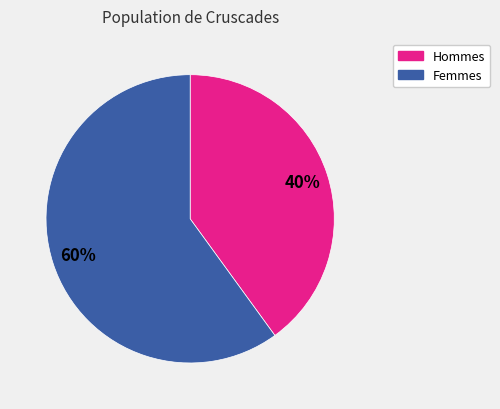

Does any single category account for the majority?

Yes